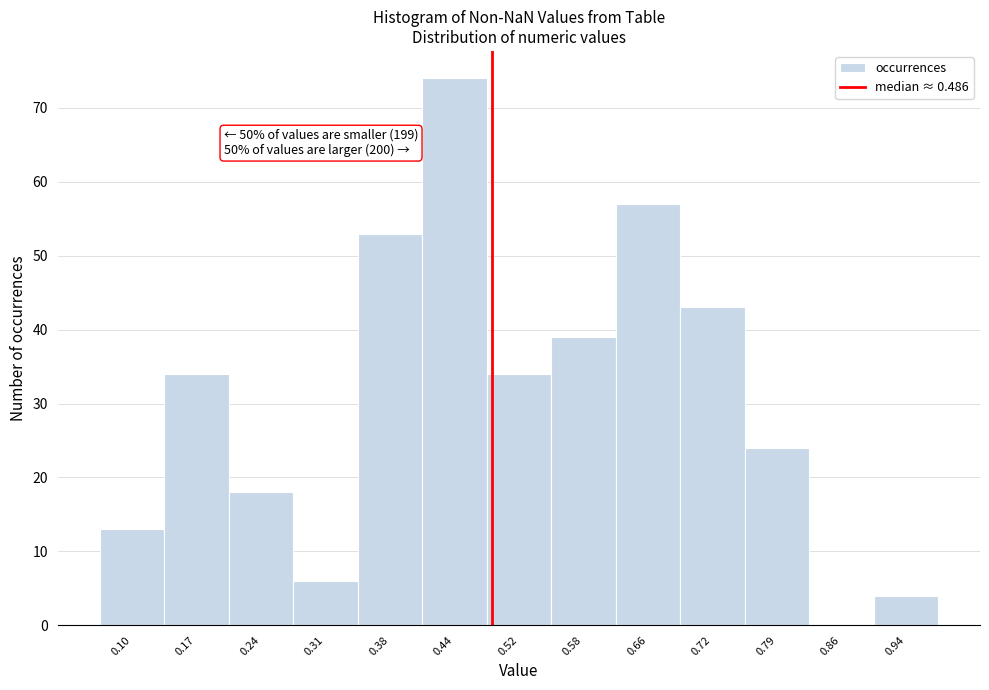

Over which range of the x-axis is the bar tallest?

0.41 to 0.48